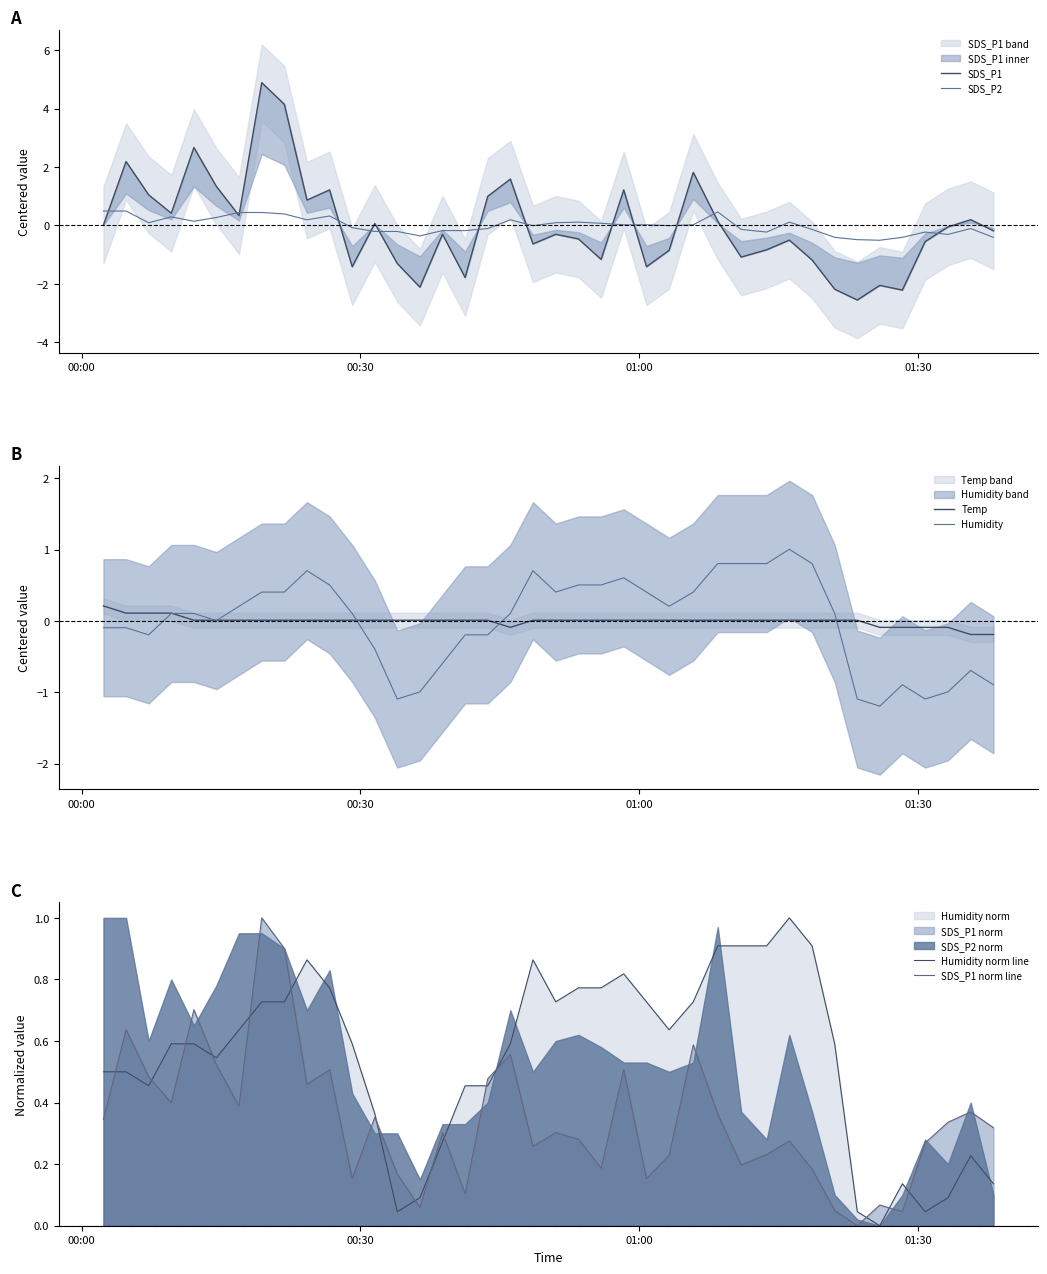

What is the minimum value shown in the chart?

-2.6